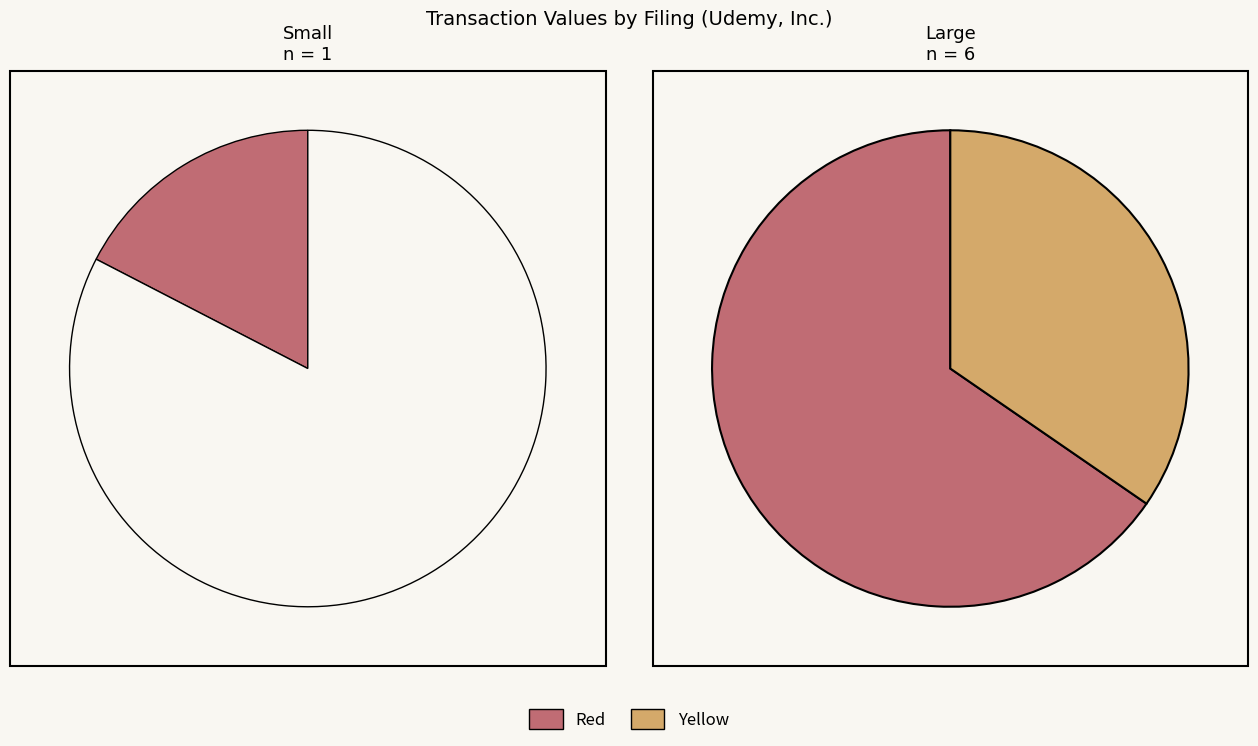

Is it true that wk-form4_1685488226.xml is 1% of the pie?

False